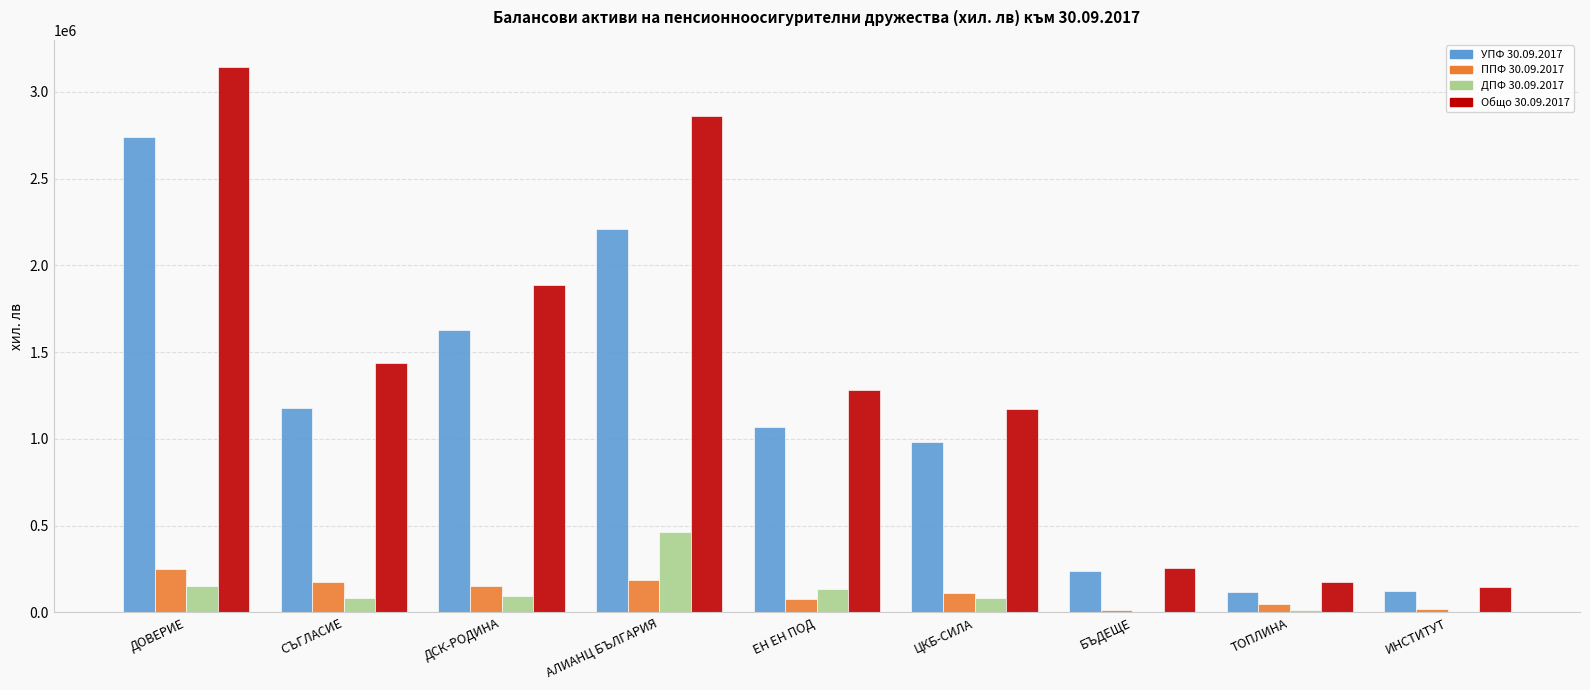

How many groups of bars are there?

9